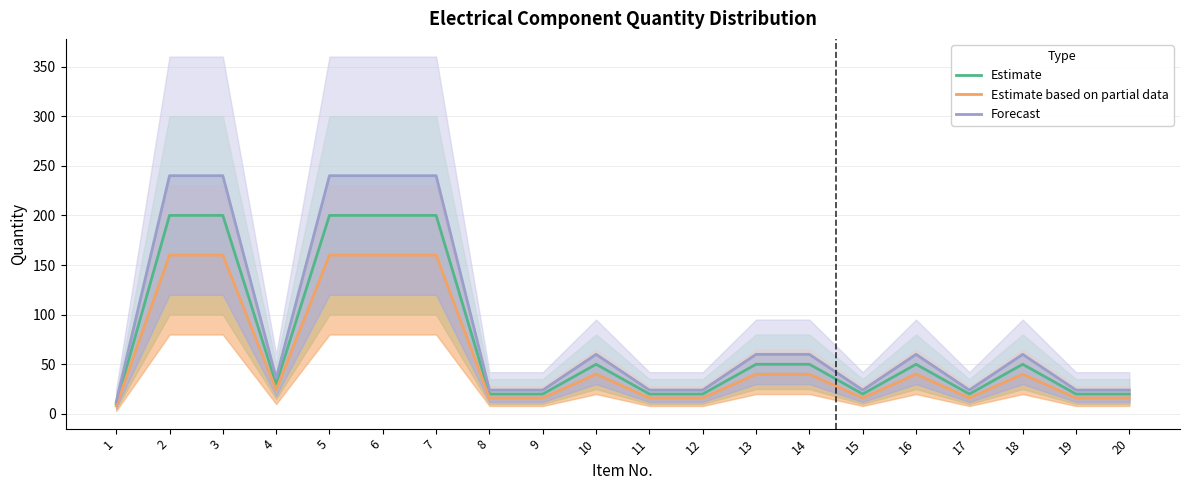

Which series has the largest range (max minus min)?

Forecast